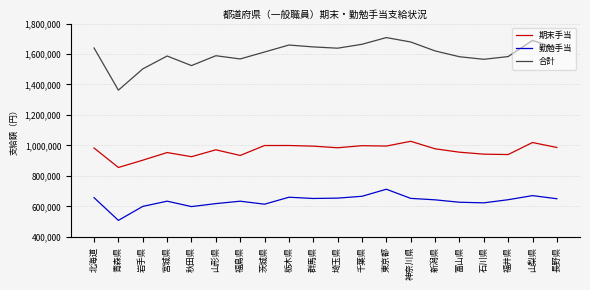

True or false: 合計 has more than 2 points higher than both neighbors.

True